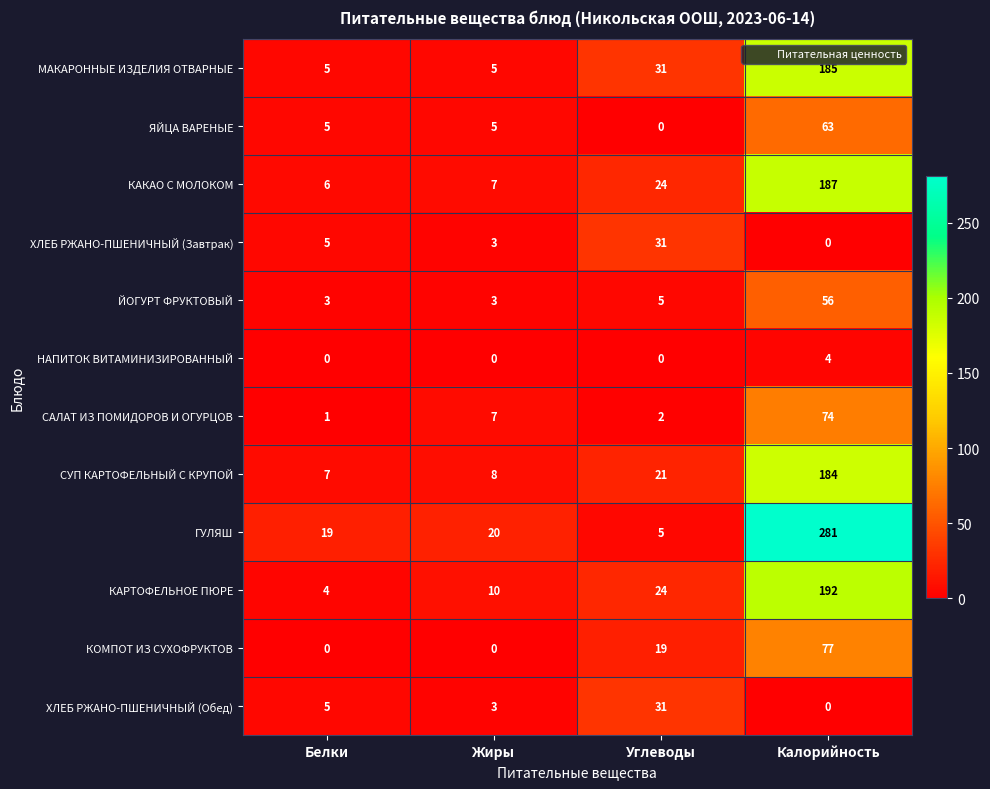

Between Жиры and Калорийность, which series saw the biggest shift?

ГУЛЯШ